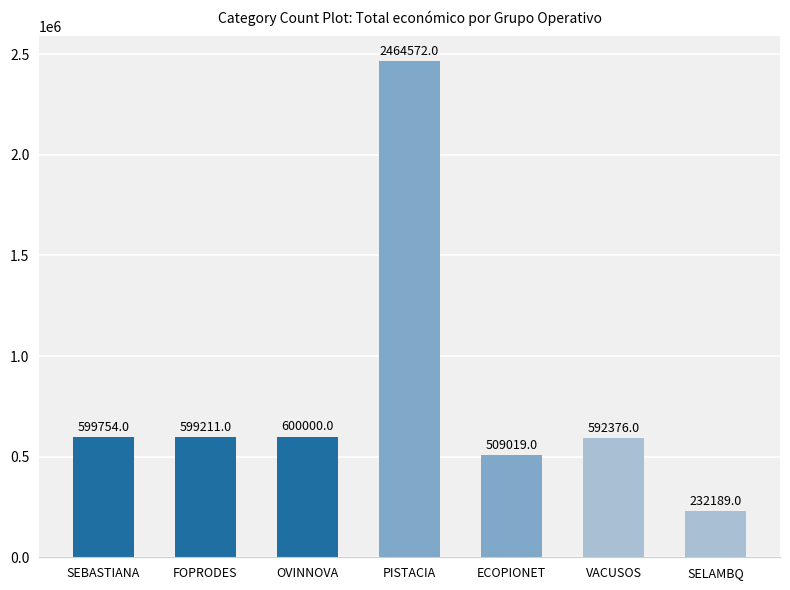

Rank the categories by value from lowest to highest.

SELAMBQ, ECOPIONET, VACUSOS, FOPRODES, SEBASTIANA, OVINNOVA, PISTACIA